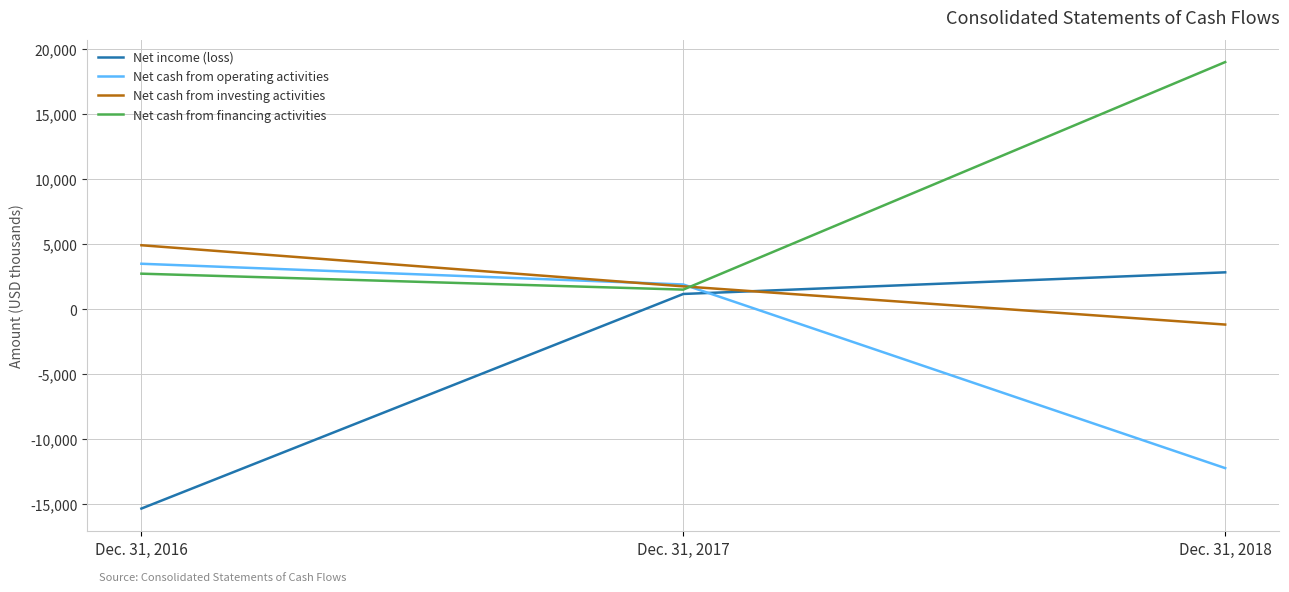

Rank the series at Dec. 31, 2018 from highest to lowest value.

Net cash from financing activities, Net income (loss), Net cash from investing activities, Net cash from operating activities